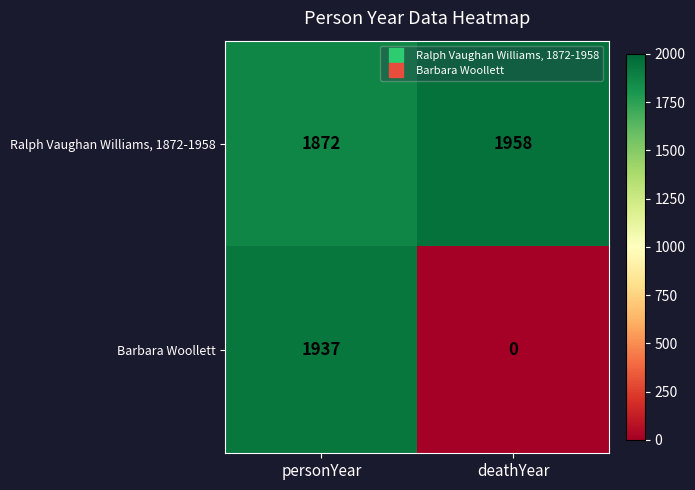

What is the difference between the Ralph Vaughan Williams, 1872-1958 values at personYear and deathYear?

86